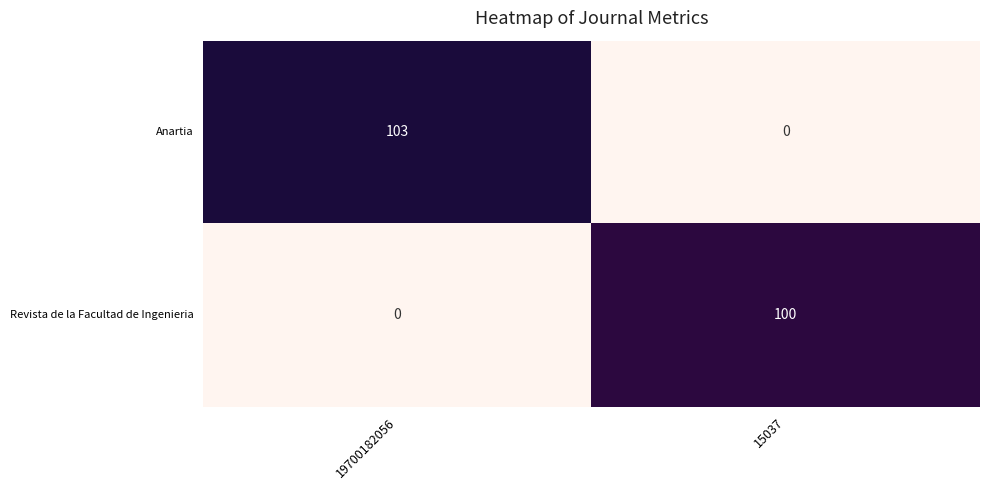

Between 19700182056 and 15037, which series saw the biggest shift?

Anartia